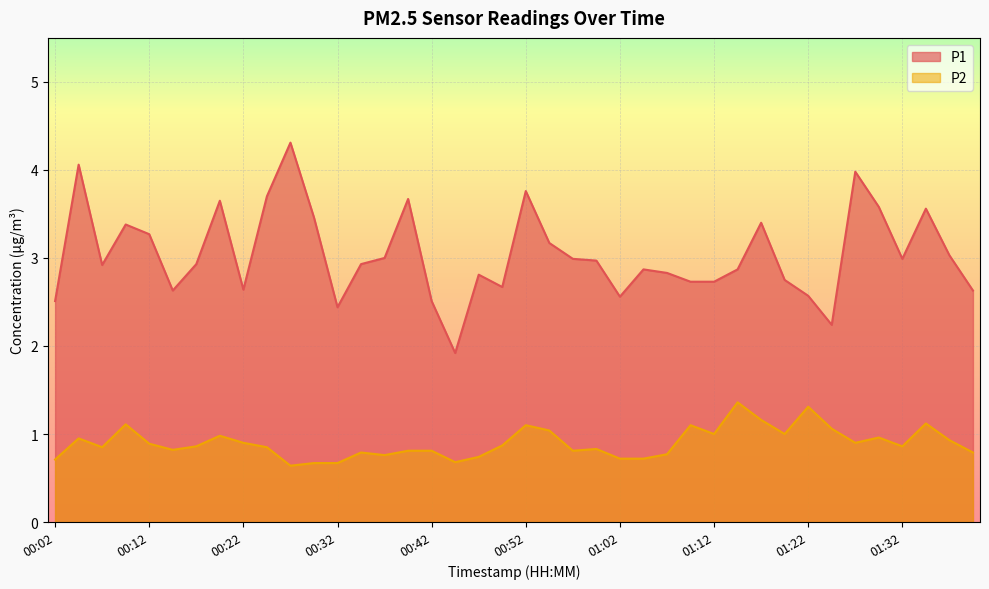

What are all the series names shown in the legend?

P1, P2